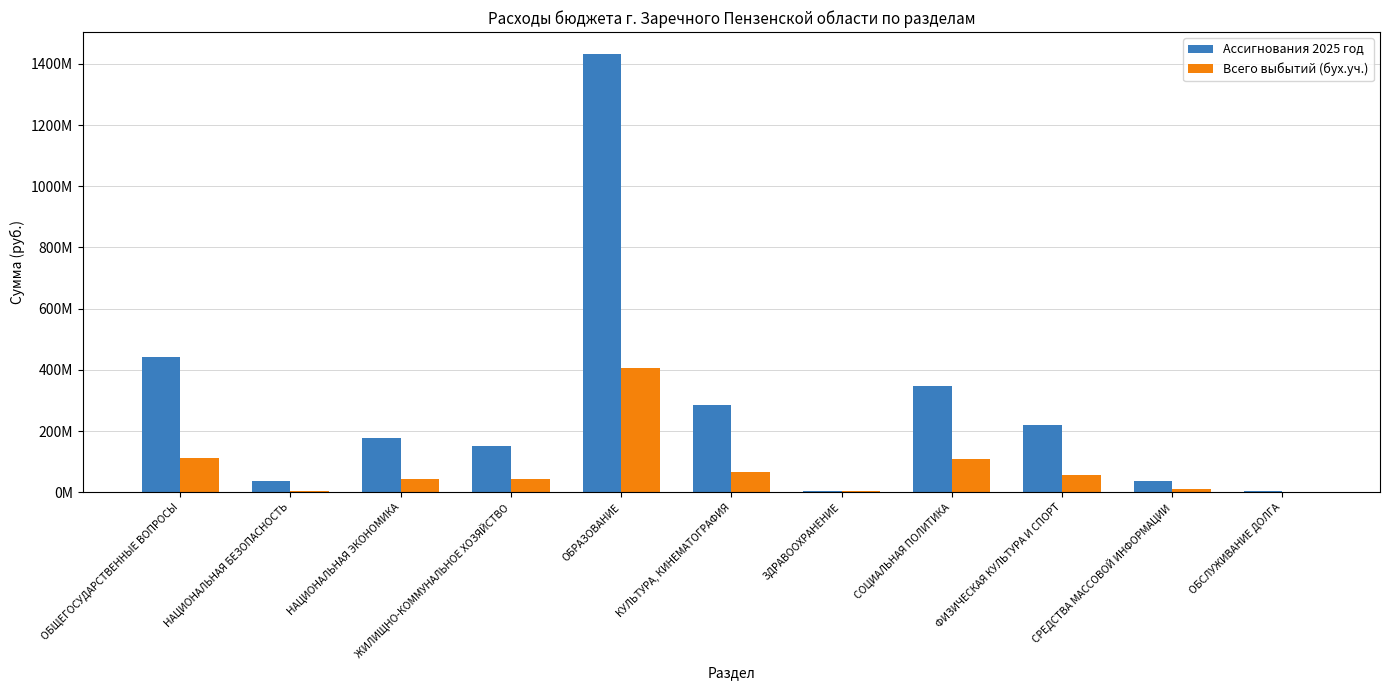

Read the Всего выбытий (бух.уч.) value at НАЦИОНАЛЬНАЯ ЭКОНОМИКА.

42677048.1